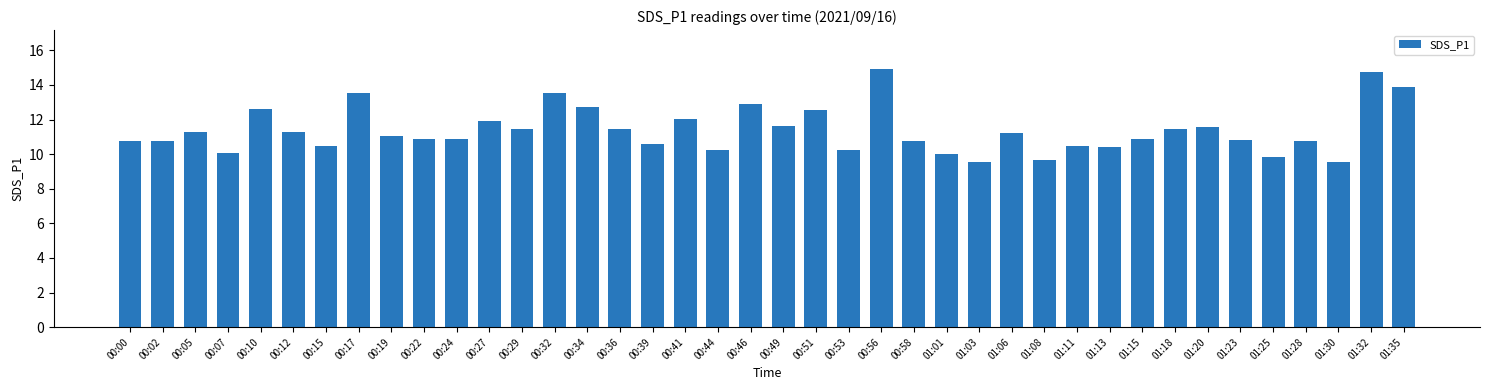

How many data points are less than 11?

20